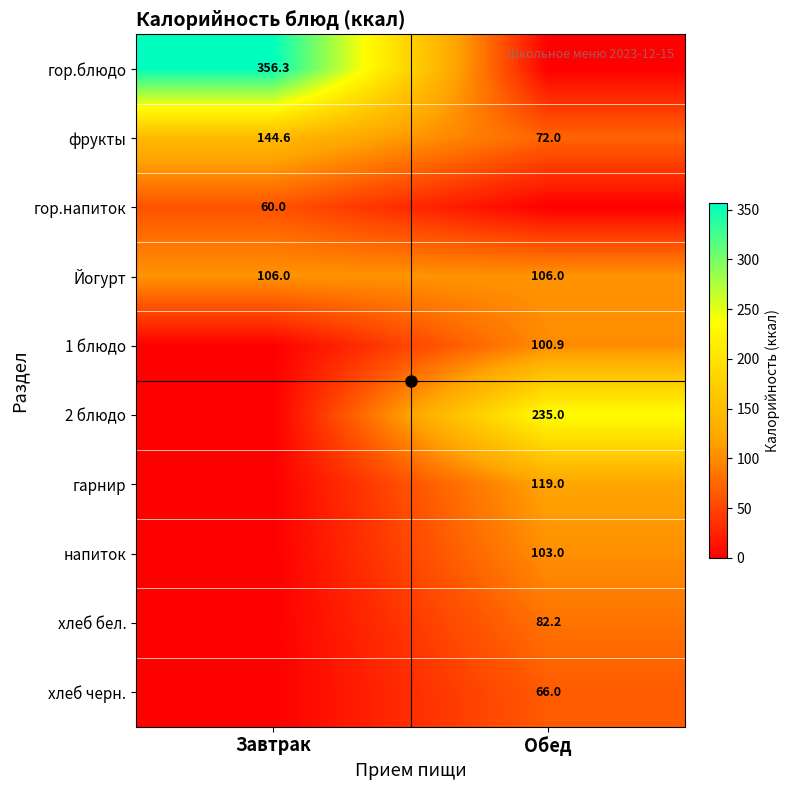

What is the highest value of the гарнир series?

119.0